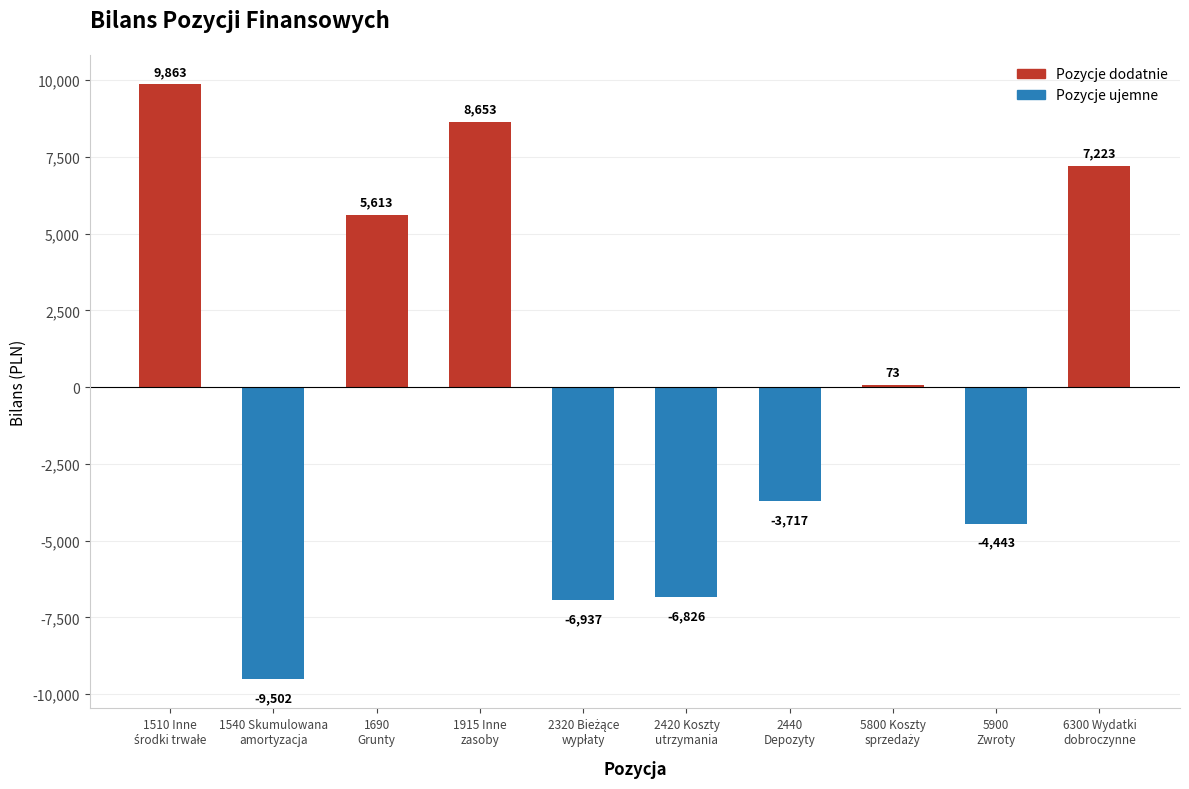

How many values are below zero?

5